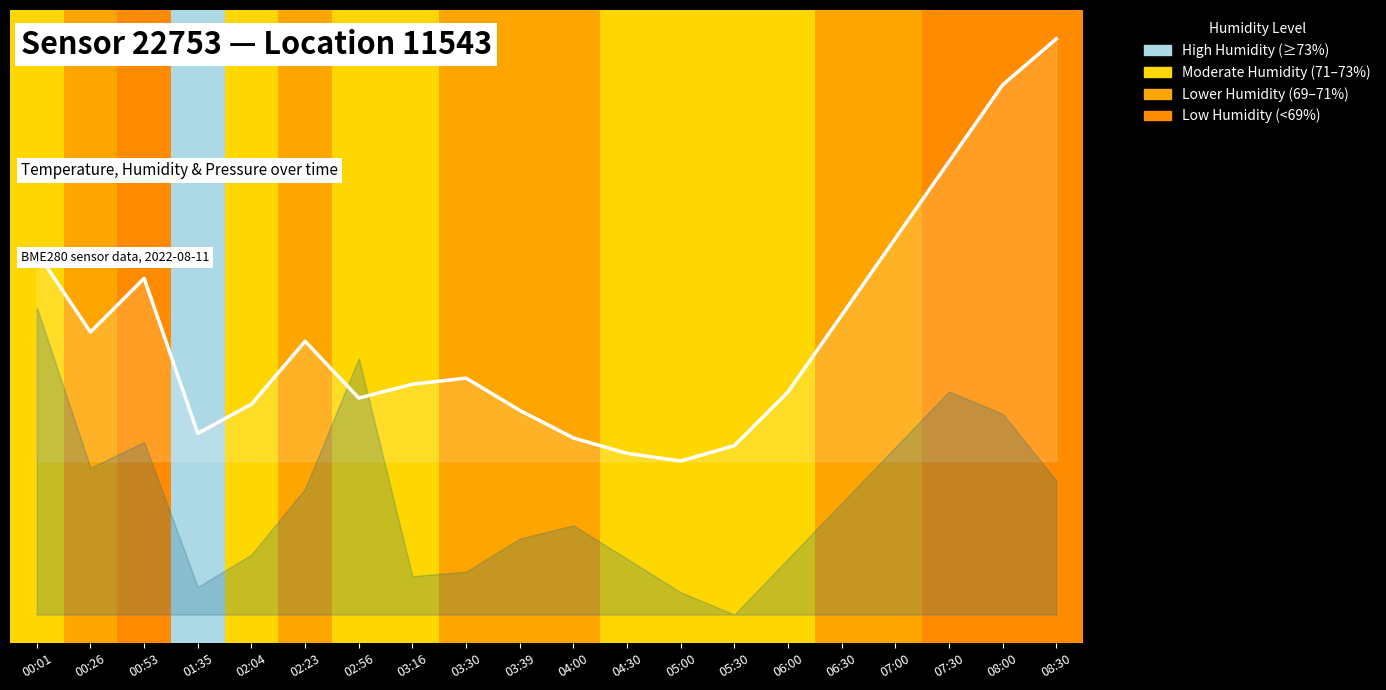

What is the average value?

20.9